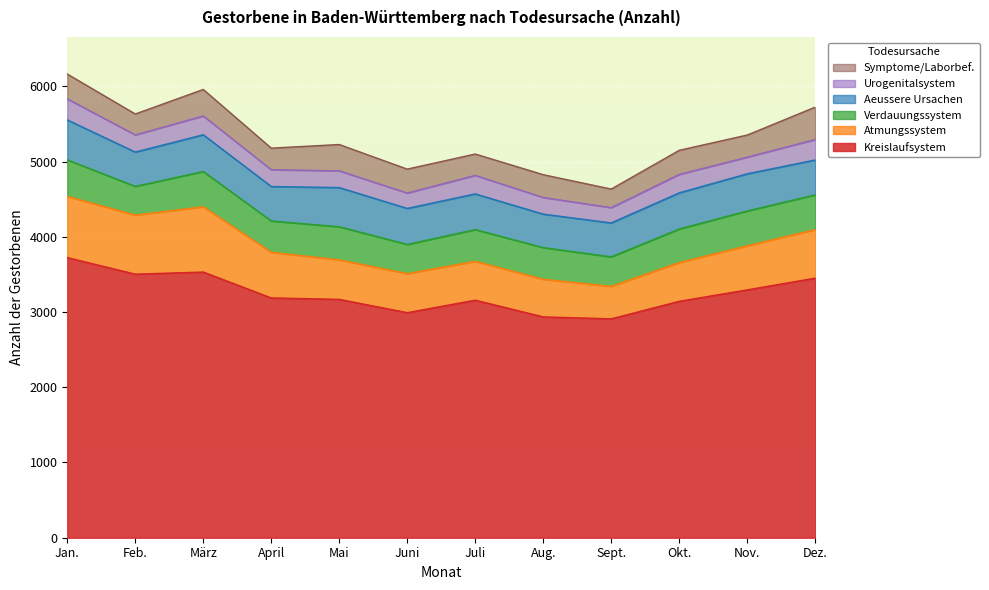

At which category is the sum across all series the highest?

Jan.